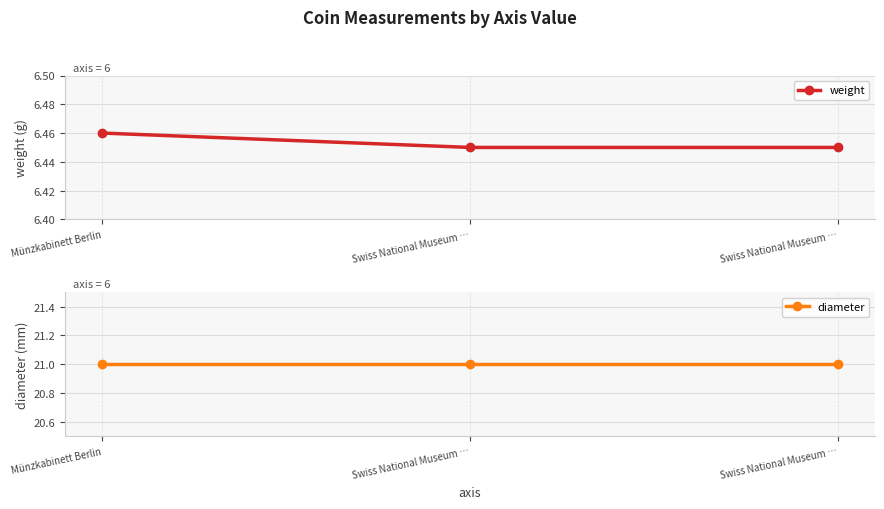

Which series has the largest range (max minus min)?

weight